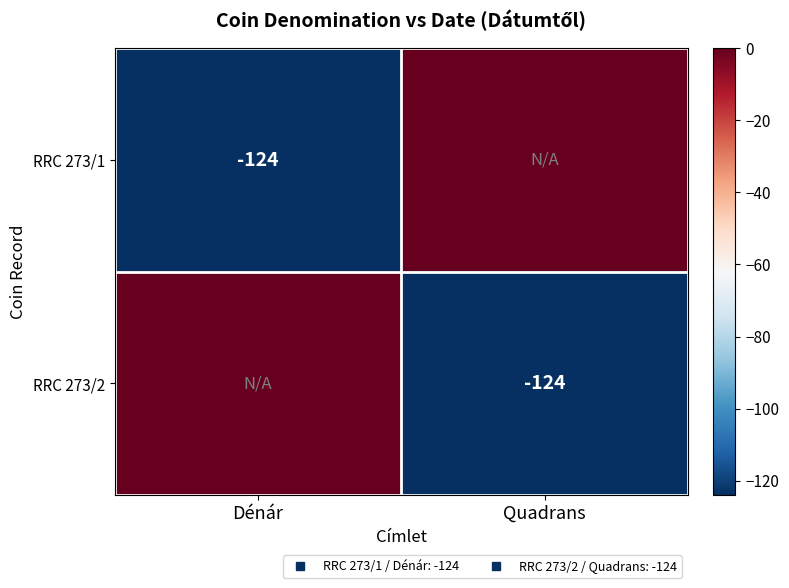

Rank the series at Quadrans from lowest to highest value.

RRC 273/2, RRC 273/1